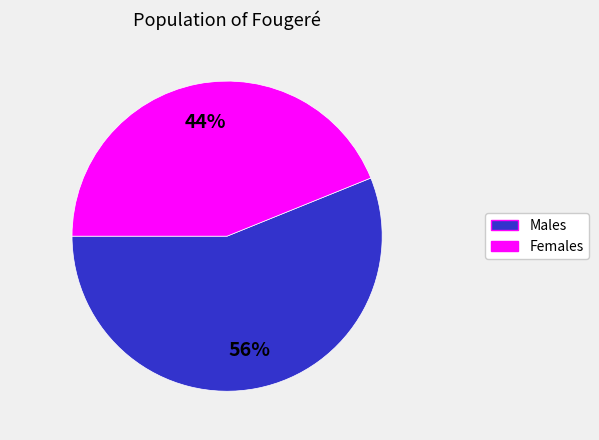

Is there any slice that represents more than half of the pie?

Yes